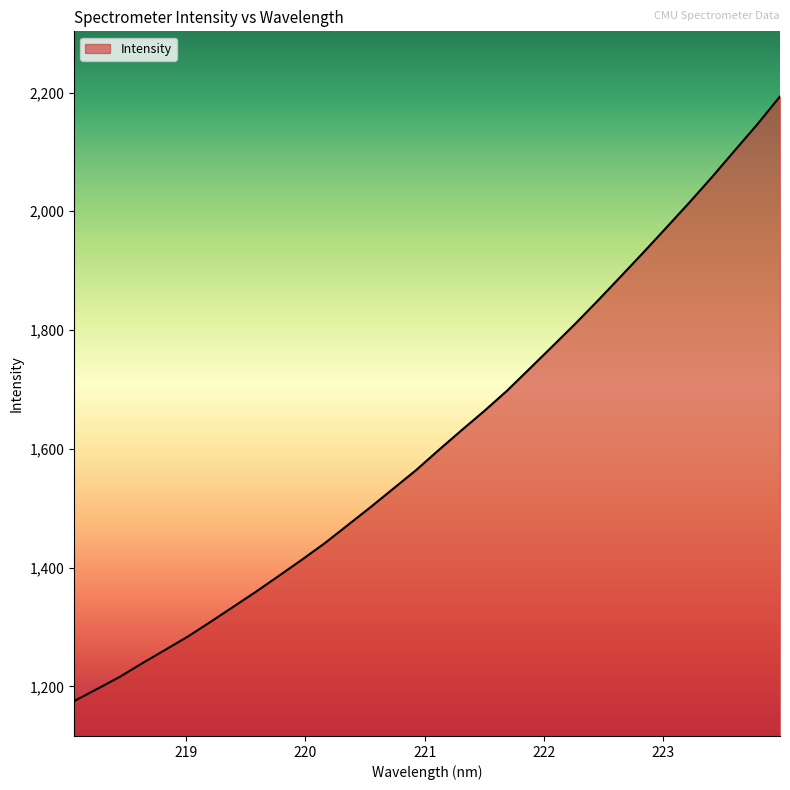

Reading right to left, list all the values displayed in this chart.

2193.4	2146.3	2101.9	2057.2	2014.2	1972.4	1930.9	1890.3	1849.9	1810.6	1772.7	1735.2	1697.8	1663.6	1631.1	1597.9	1563.9	1532.7	1501.5	1471.3	1441.1	1413.4	1386.5	1359.9	1334.4	1309.0	1284.1	1261.5	1239.1	1215.9	1195.4	1175.1